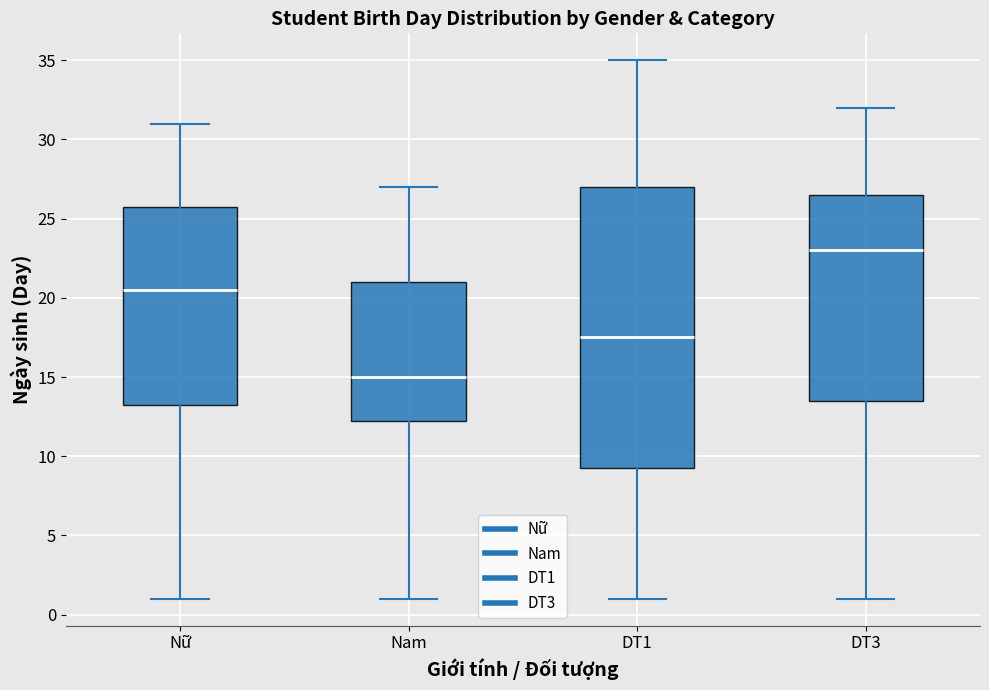

Reading left to right, transcribe this box plot: for each box, give where its median line is, the range the box spans, and where its two whiskers end, as read against the y-axis. The values are not printed on the chart, so give them approximately, as read against the axis.

Nữ: median 20.5, box 13.5 to 26.0, whiskers 1.0 to 31.0
Nam: median 15.0, box 12.5 to 21.0, whiskers 1.0 to 27.0
DT1: median 17.5, box 9.5 to 27.0, whiskers 1.0 to 35.0
DT3: median 23.0, box 13.5 to 26.5, whiskers 1.0 to 32.0